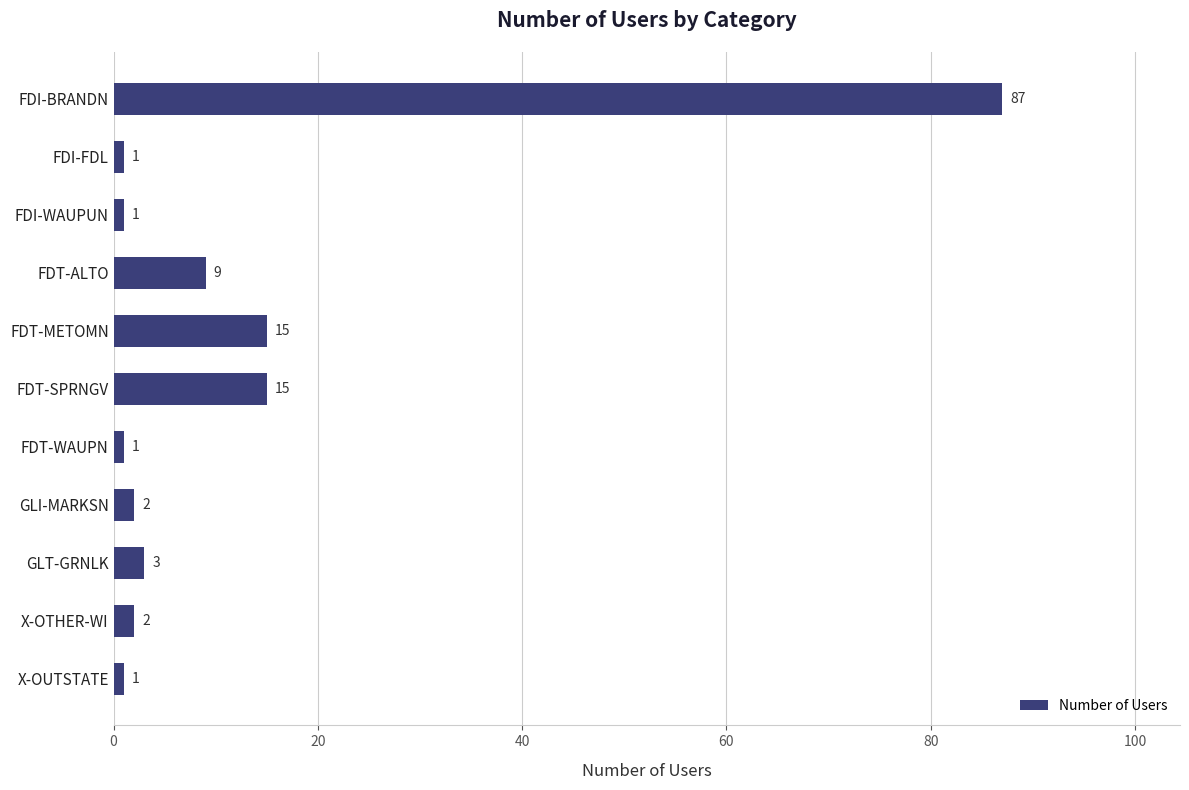

What is the average value?

12